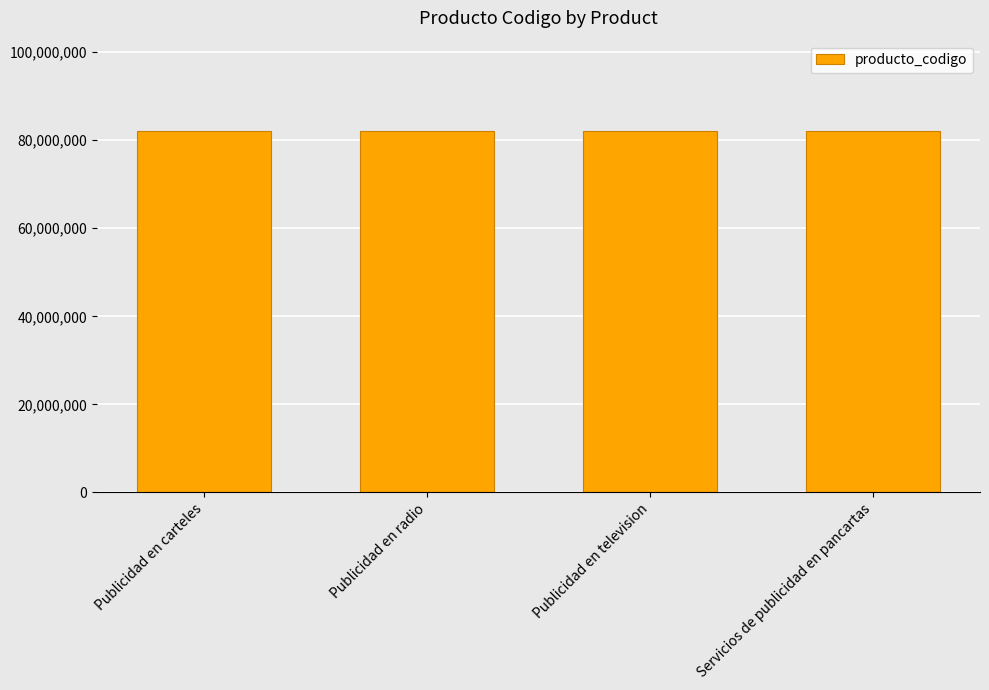

True or false: the data shows 56884335 at Publicidad en carteles.

False